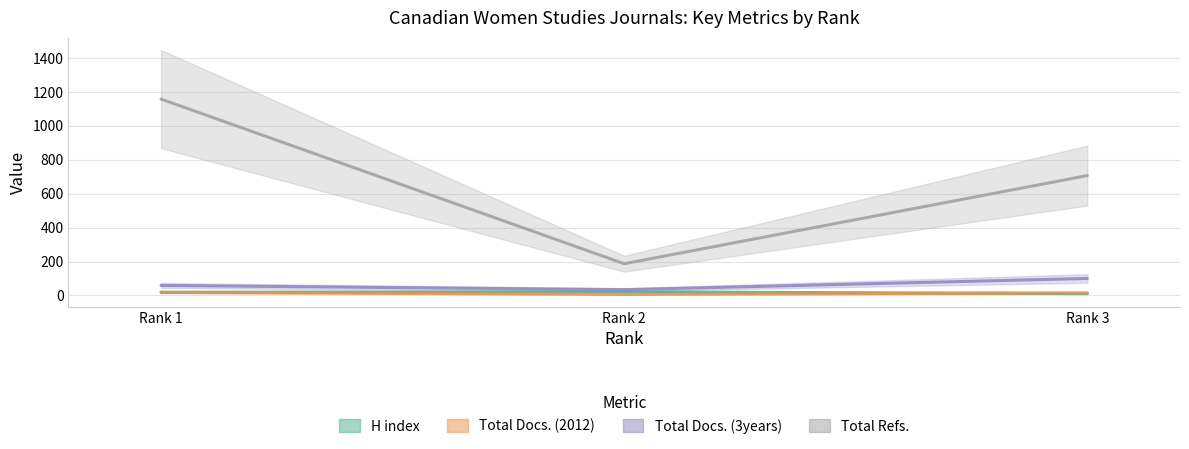

Reading left to right, extract all data points from this chart.

H index: 19	21	11
Total Docs. (2012): 18	6	15
Total Docs. (3years): 59	34	100
Total Refs.: 1158	187	707